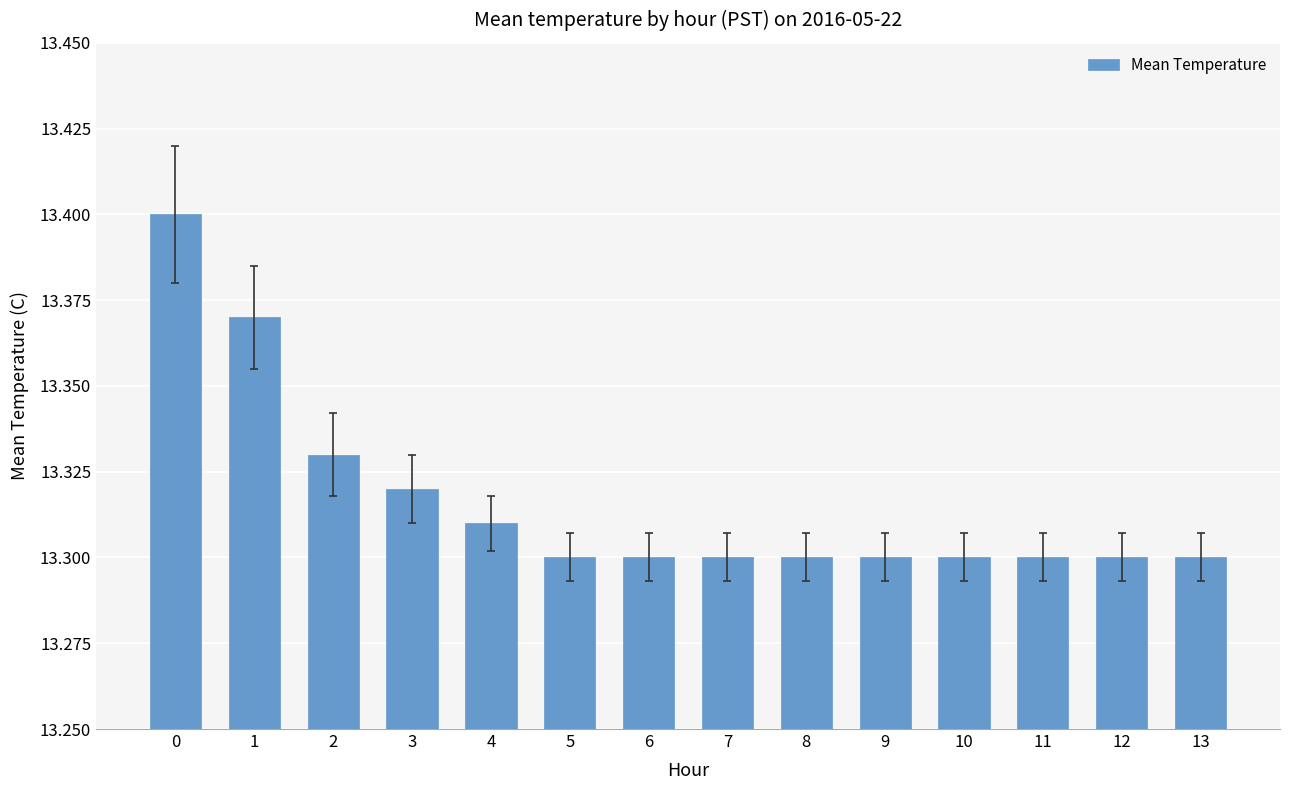

Is it true that the value at 2 is 13.3?

True